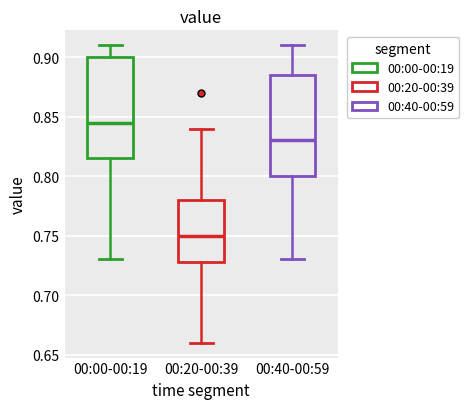

Reading left to right, transcribe this box plot: for each box, give where its median line is, the range the box spans, and where its two whiskers end, as read against the y-axis. The values are not printed on the chart, so give them approximately, as read against the axis.

00:00-00:19: median 0.845, box 0.815 to 0.900, whiskers 0.730 to 0.910
00:20-00:39: median 0.750, box 0.730 to 0.780, whiskers 0.660 to 0.840
00:40-00:59: median 0.830, box 0.800 to 0.885, whiskers 0.730 to 0.910